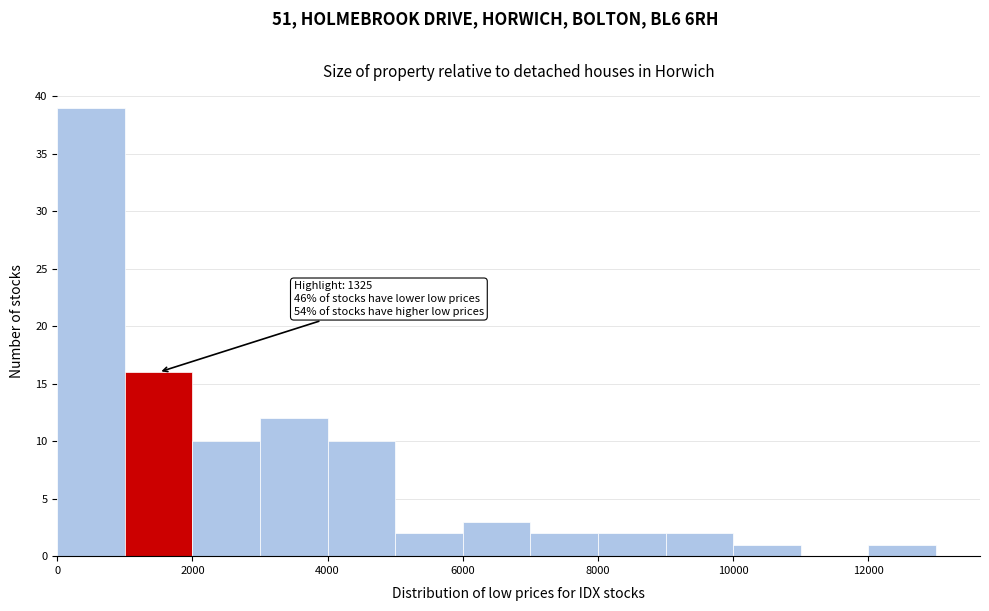

Over which range of the x-axis is the bar tallest?

0 to 1000